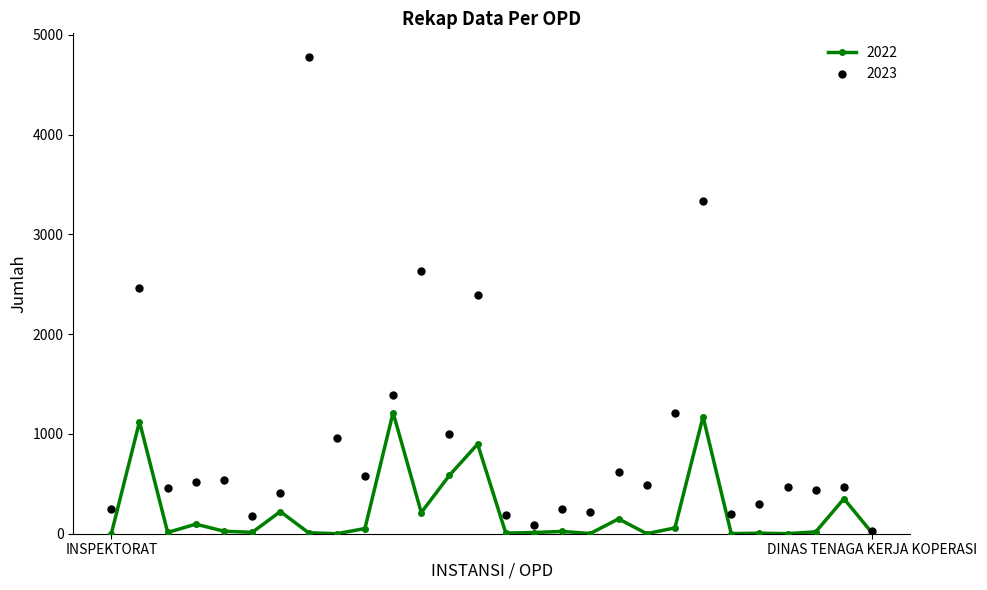

What are all the series names shown in the legend?

2022, 2023